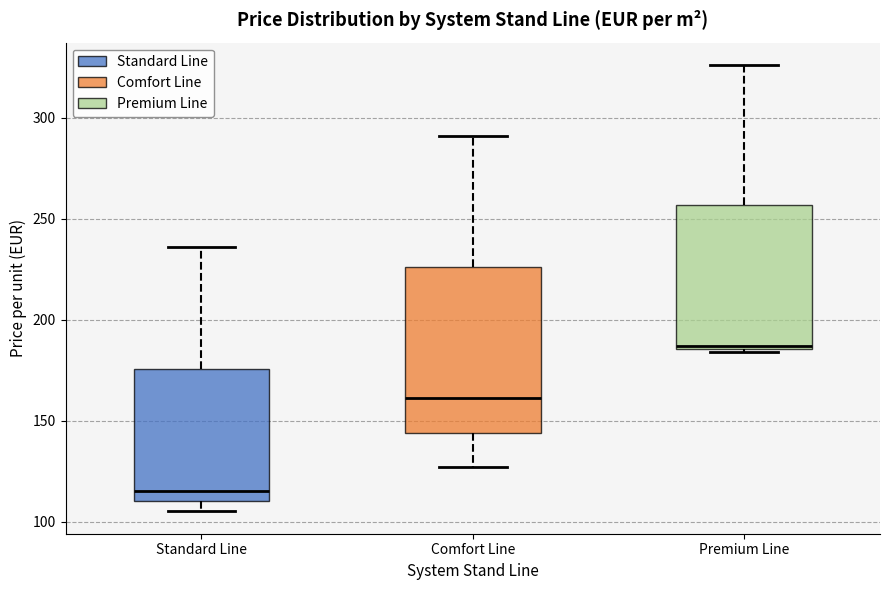

Where is the upper edge of the box for Comfort Line on the y-axis? The values are not printed on the chart, so give them approximately, as read against the axis.

225